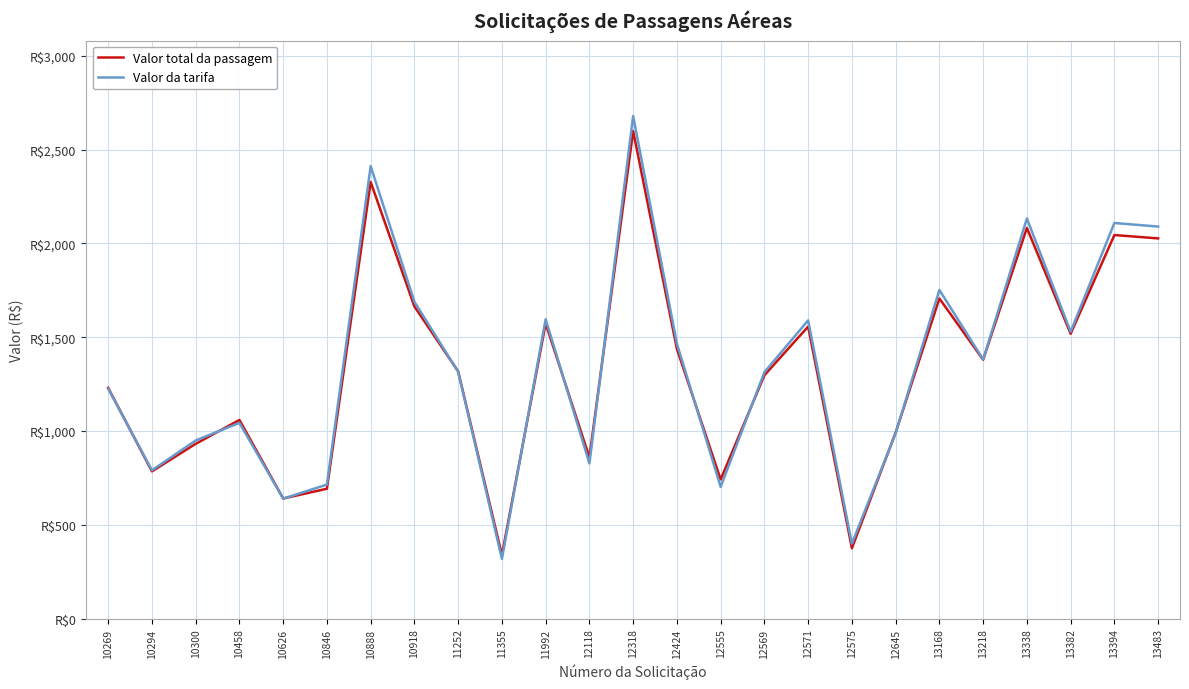

Does the chart have visible grid lines?

Yes